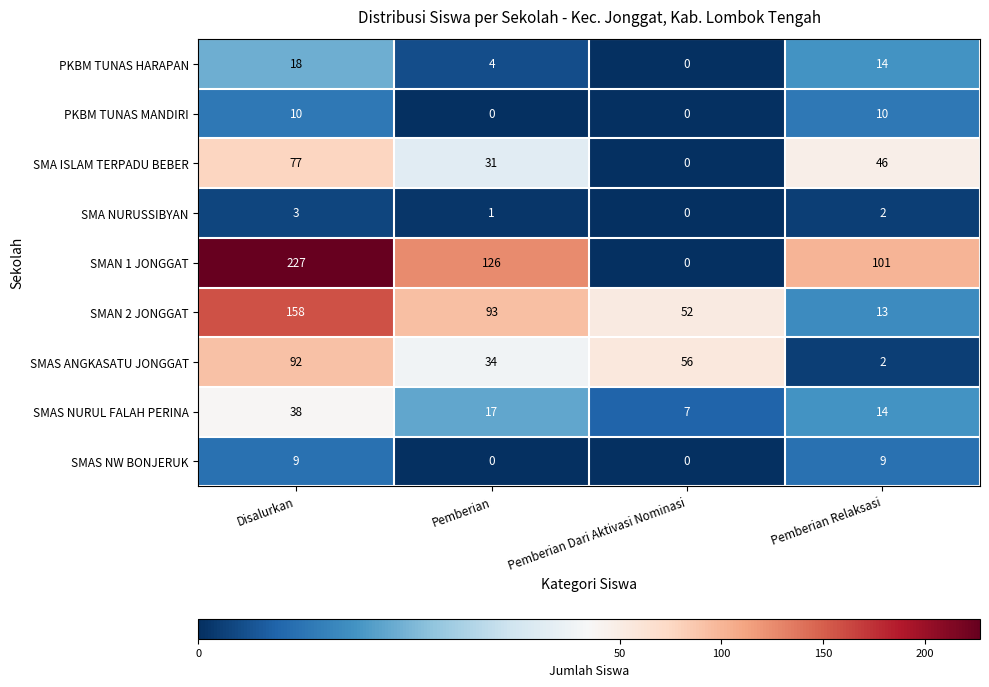

What is the difference between the maximum and minimum values in the SMA NURUSSIBYAN series?

3